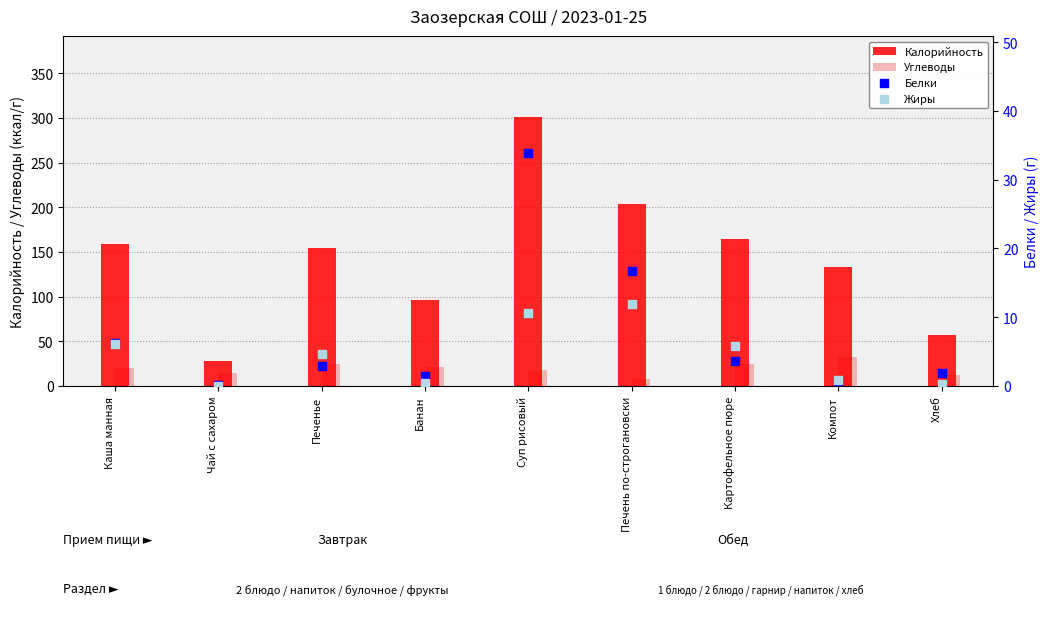

Which series contains the lowest Y value?

Жиры